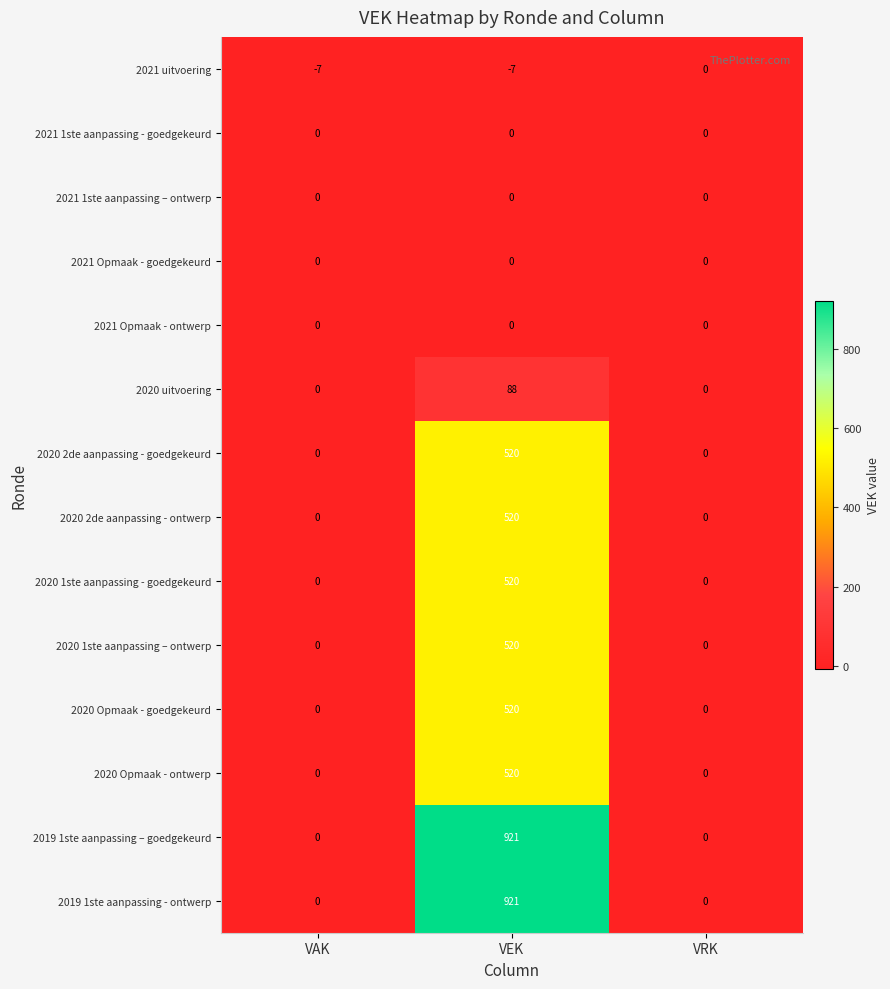

What is the minimum value shown in the chart?

-7